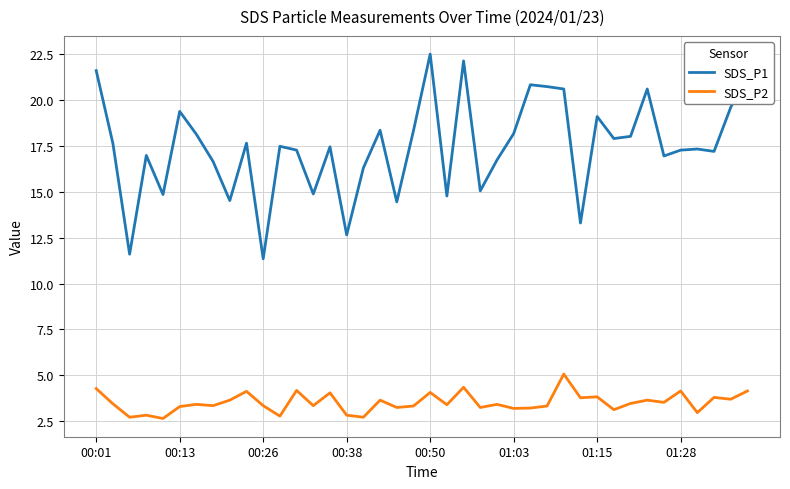

Which series has the largest total across all categories?

SDS_P1